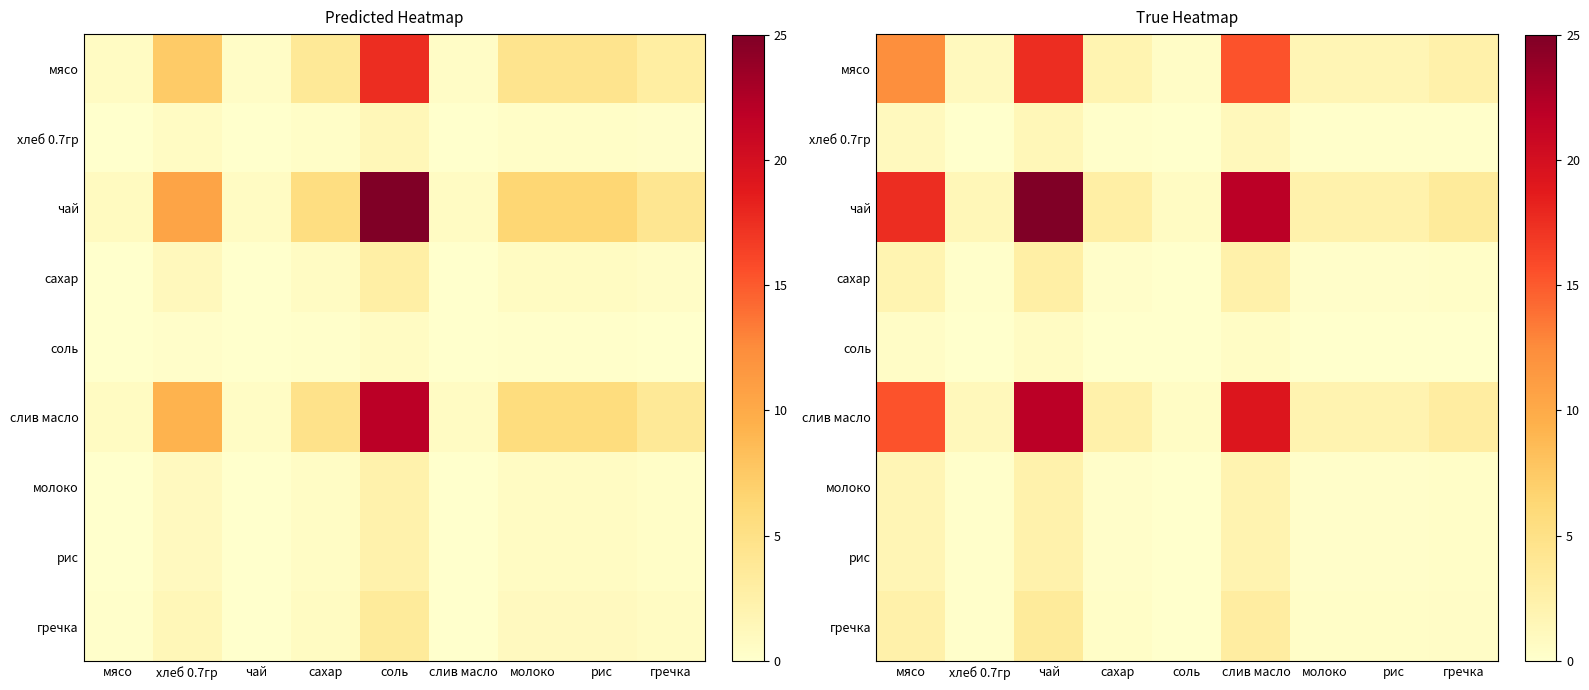

Which has a higher value, соль or гречка?

гречка